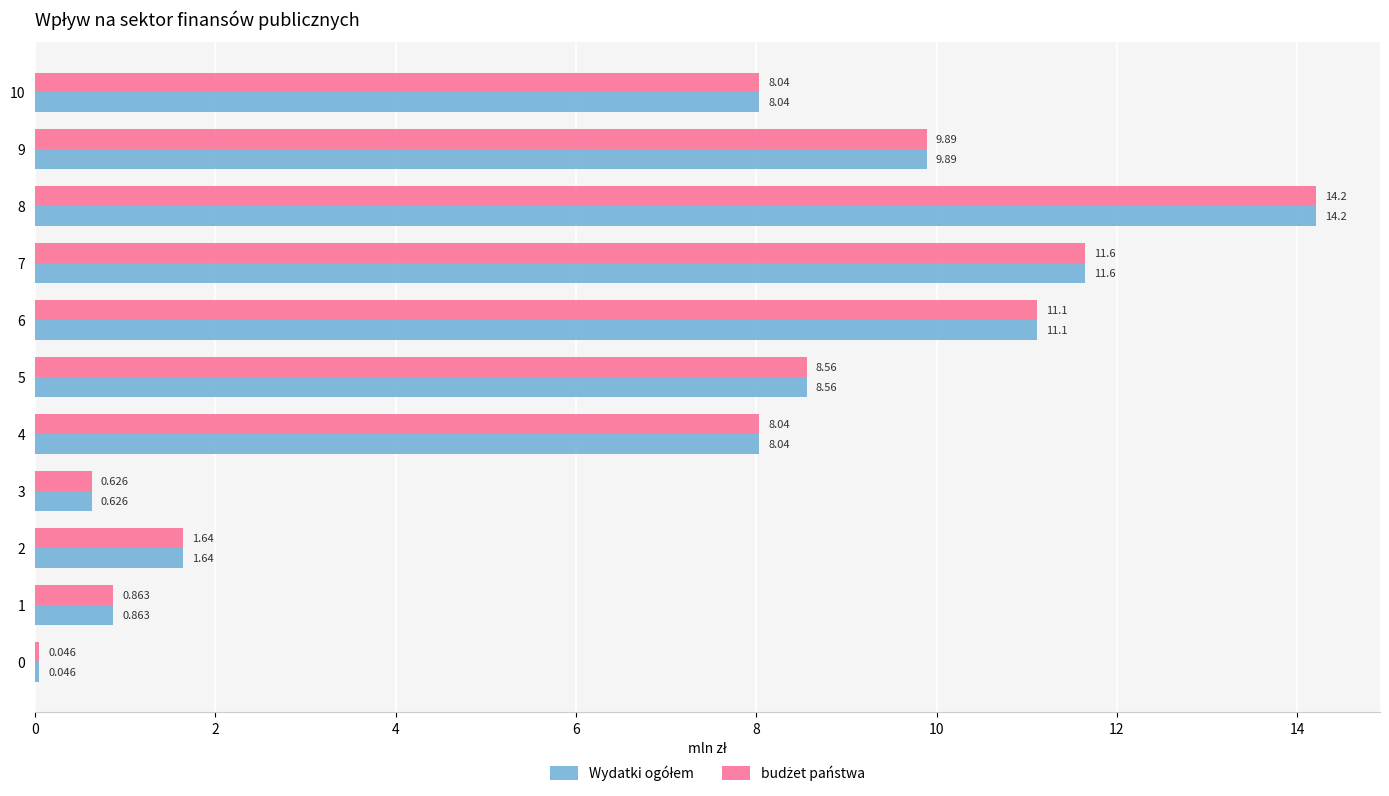

Is the value of Wydatki ogółem at 4 greater than the value of budżet państwa at 4?

No